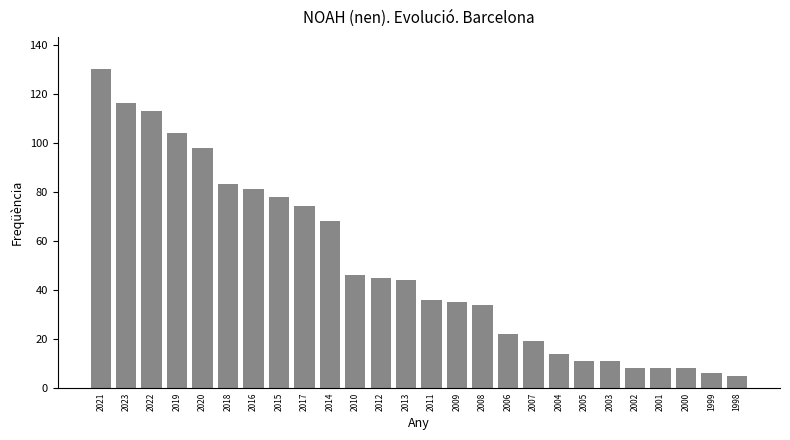

Reading left to right, extract all data points from this chart.

2021=130	2023=116	2022=113	2019=104	2020=98	2018=83	2016=81	2015=78	2017=74	2014=68	2010=46	2012=45	2013=44	2011=36	2009=35	2008=34	2006=22	2007=19	2004=14	2005=11	2003=11	2002=8	2001=8	2000=8	1999=6	1998=5